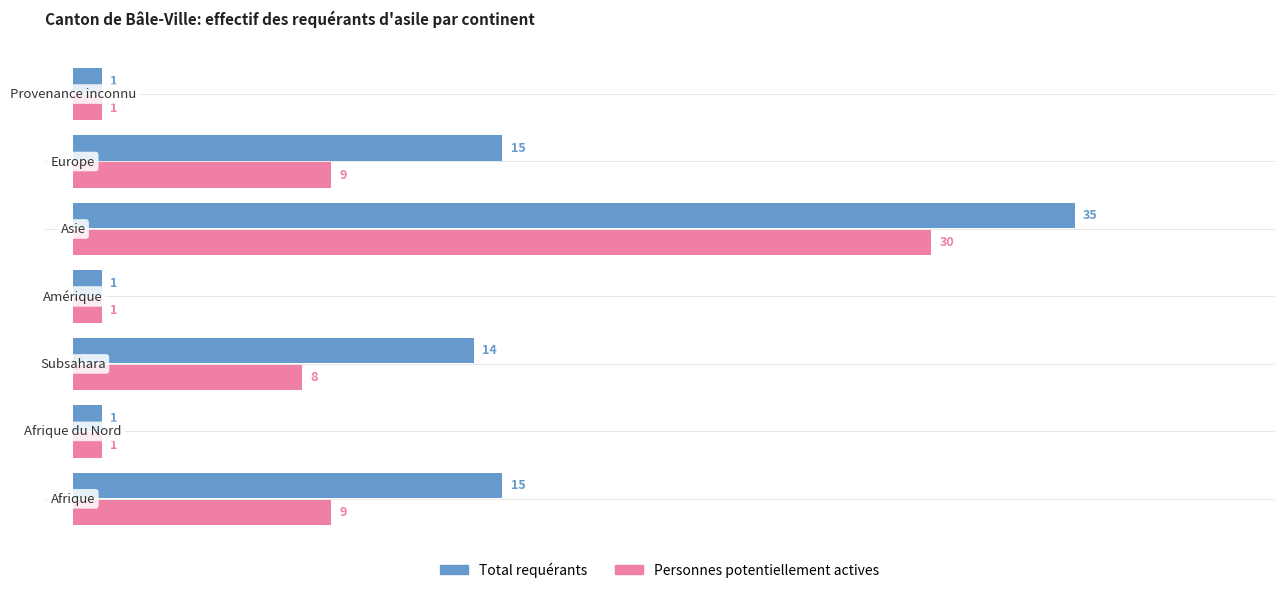

Which series has the largest total across all categories?

Total requérants